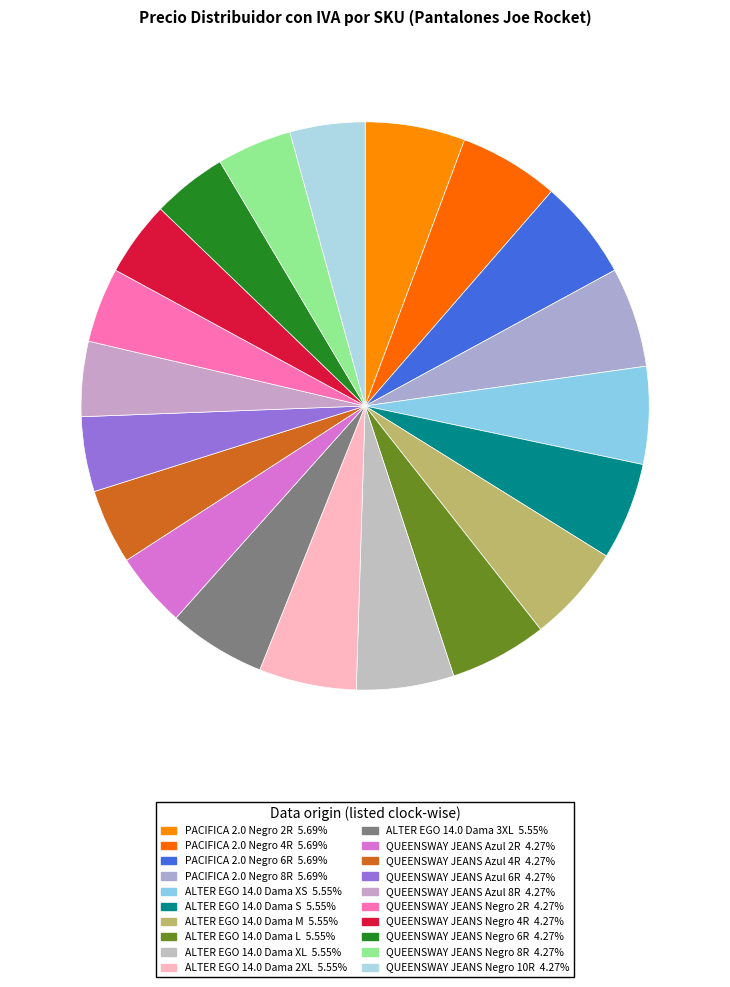

What is the smallest slice in the pie chart?

QUEENSWAY JEANS Azul 2R